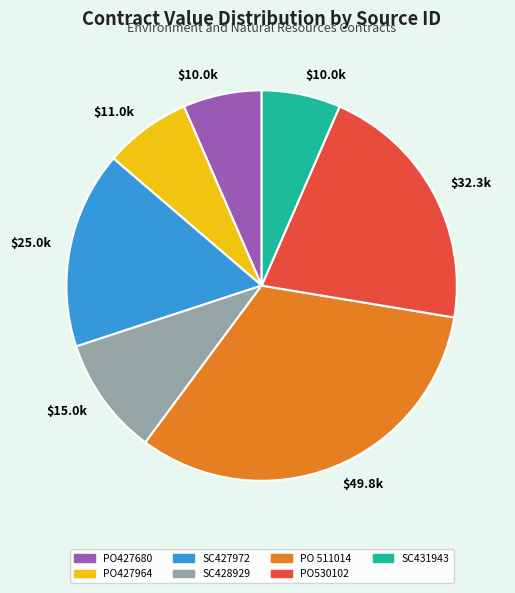

How many slices are in this pie chart?

7